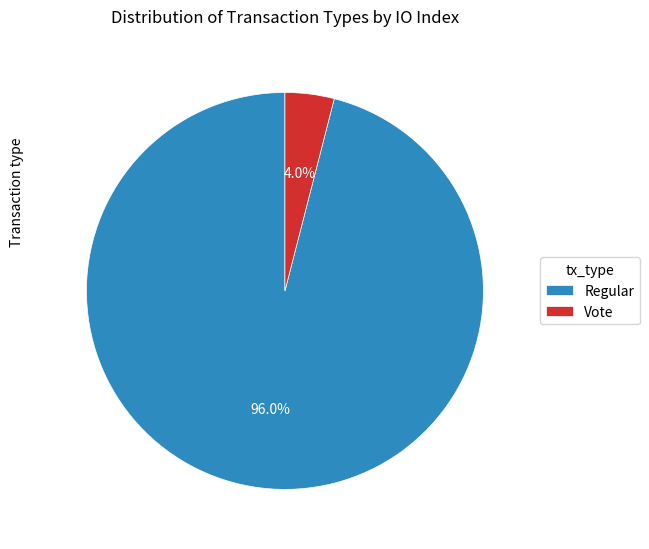

How much of the chart is everything except Vote?

96.0%